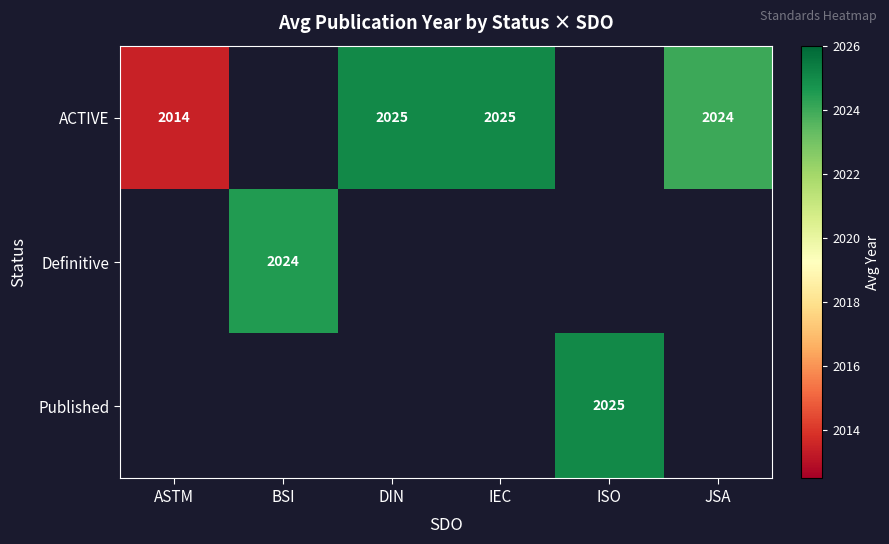

What is the maximum value shown in the chart?

2025.0